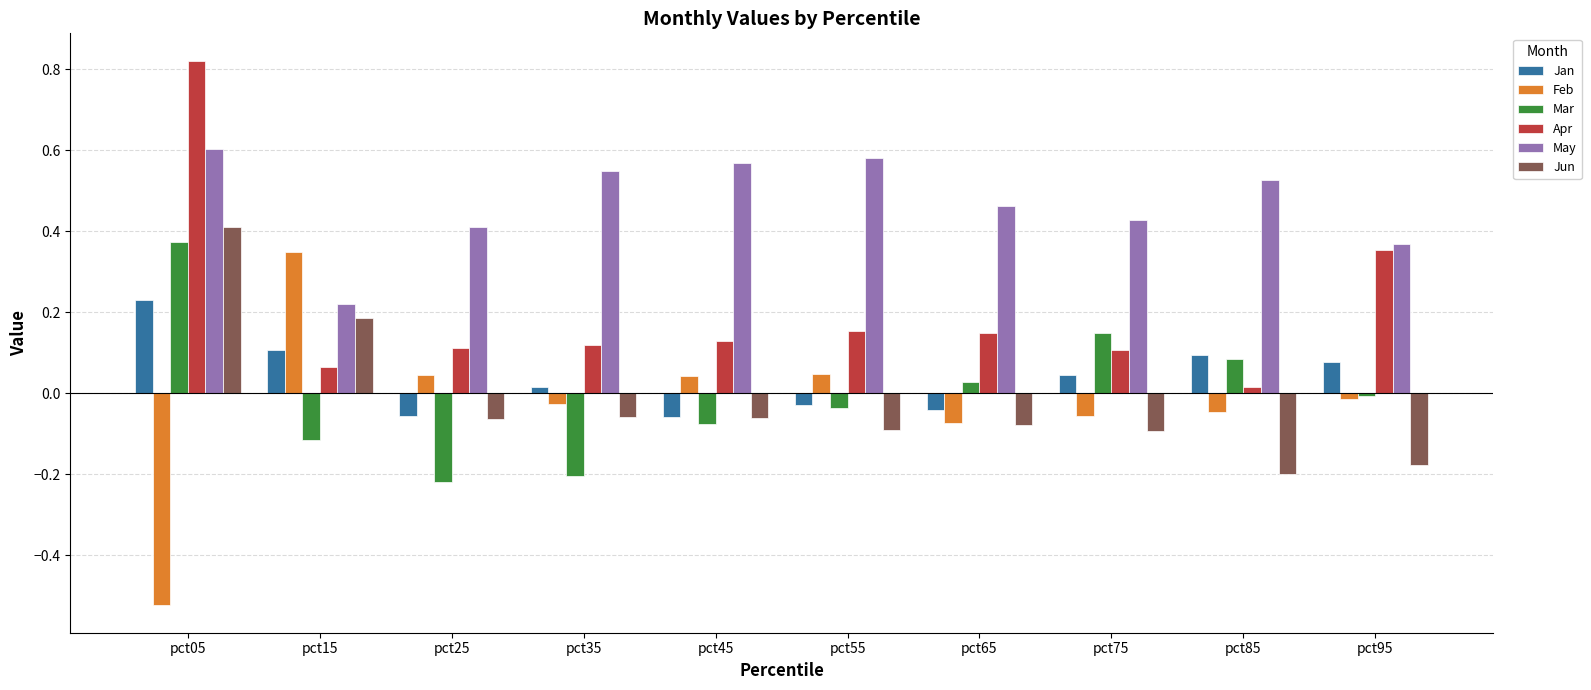

Are the bars horizontal?

No